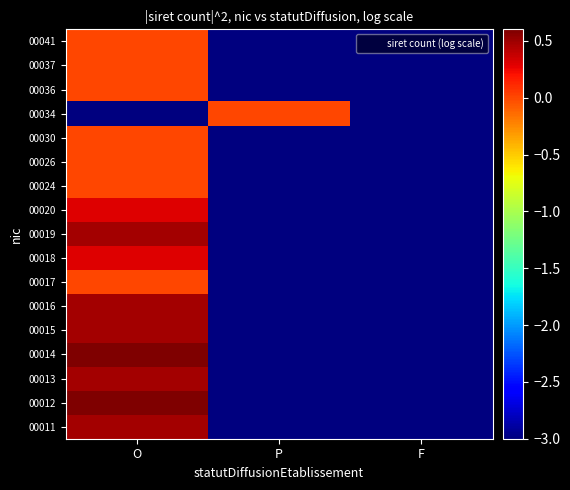

Reading left to right, what are all the values shown in this chart?

00011: O=0.5	P=-3.0	F=-3.0
00012: O=0.6	P=-3.0	F=-3.0
00013: O=0.5	P=-3.0	F=-3.0
00014: O=0.6	P=-3.0	F=-3.0
00015: O=0.5	P=-3.0	F=-3.0
00016: O=0.5	P=-3.0	F=-3.0
00017: O=0.0	P=-3.0	F=-3.0
00018: O=0.3	P=-3.0	F=-3.0
00019: O=0.5	P=-3.0	F=-3.0
00020: O=0.3	P=-3.0	F=-3.0
00024: O=0.0	P=-3.0	F=-3.0
00026: O=0.0	P=-3.0	F=-3.0
00030: O=0.0	P=-3.0	F=-3.0
00034: O=-3.0	P=0.0	F=-3.0
00036: O=0.0	P=-3.0	F=-3.0
00037: O=0.0	P=-3.0	F=-3.0
00041: O=0.0	P=-3.0	F=-3.0